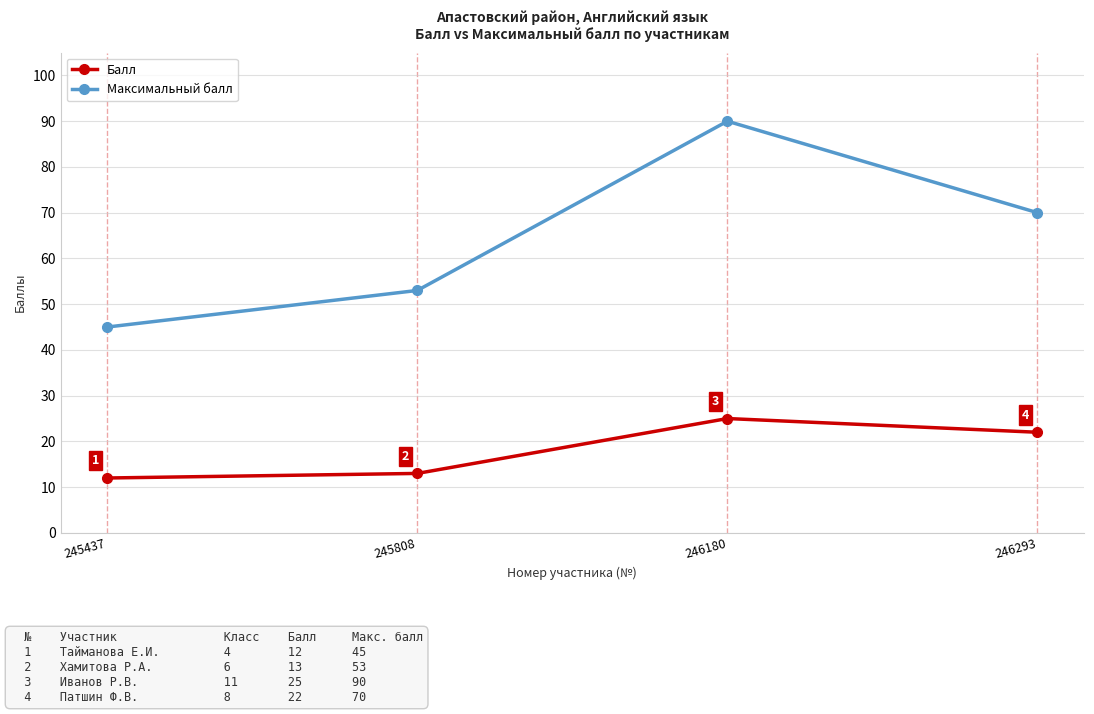

At which label is Балл closest to 18?

246293